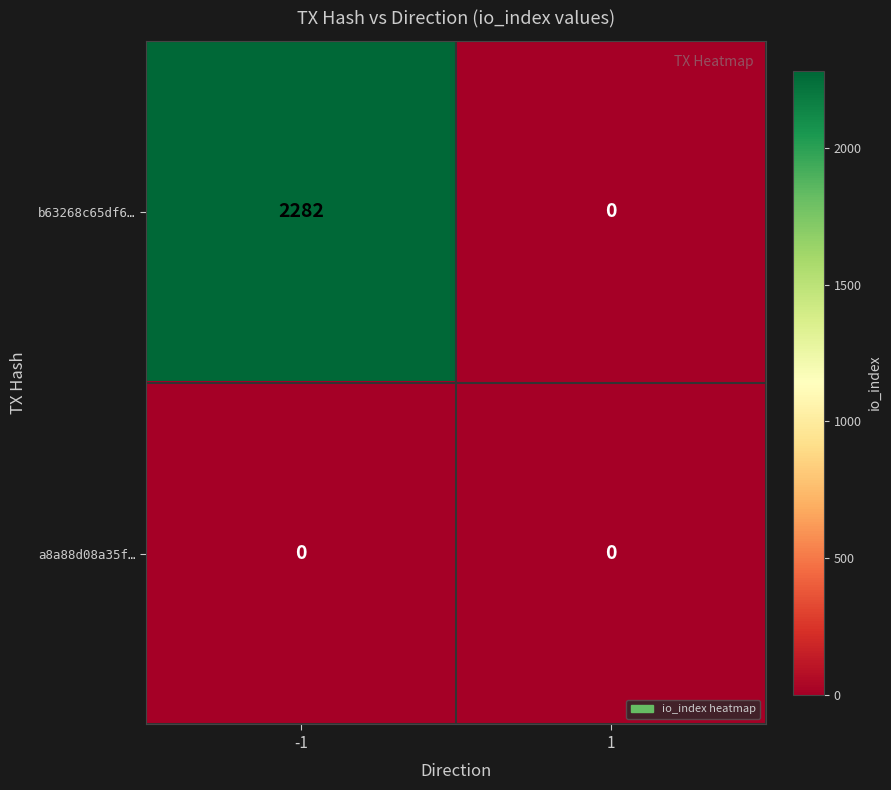

How many positive values does the b63268c65df6… series have?

1